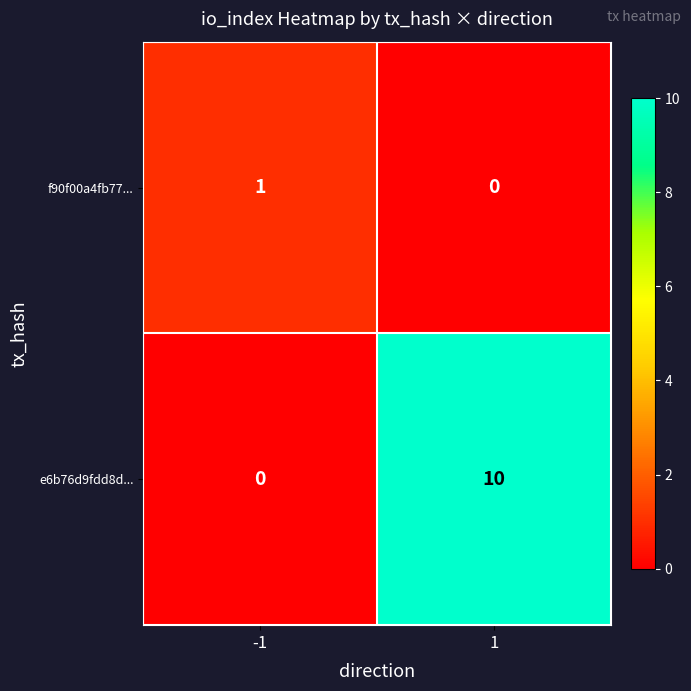

List the series in order of their peak value, lowest first.

f90f00a4fb77..., e6b76d9fdd8d...